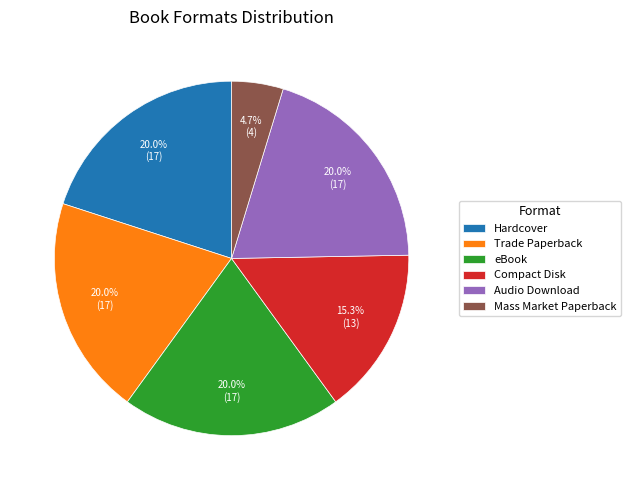

Approximately how many times larger is the value at Compact Disk compared to Trade Paperback?

0.8